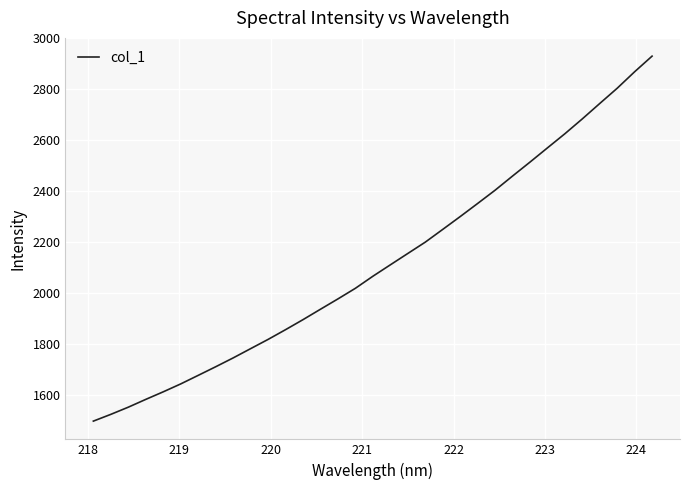

What is the smallest value displayed?

1495.6